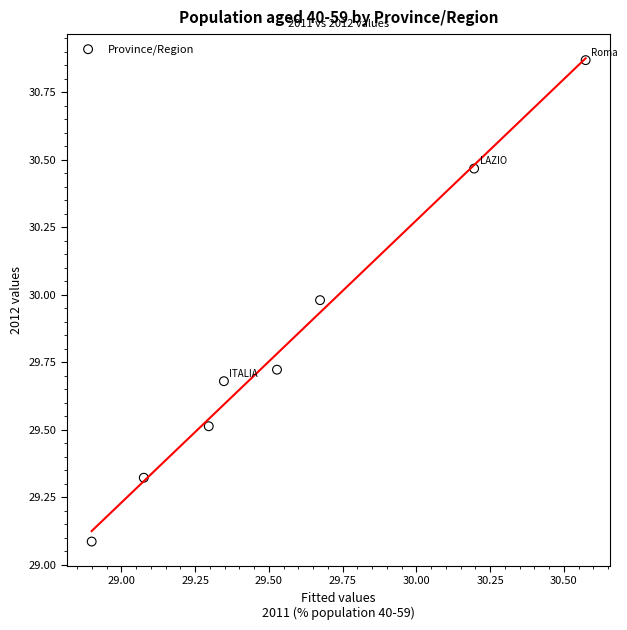

What is the range of X values (max minus min)?

1.7